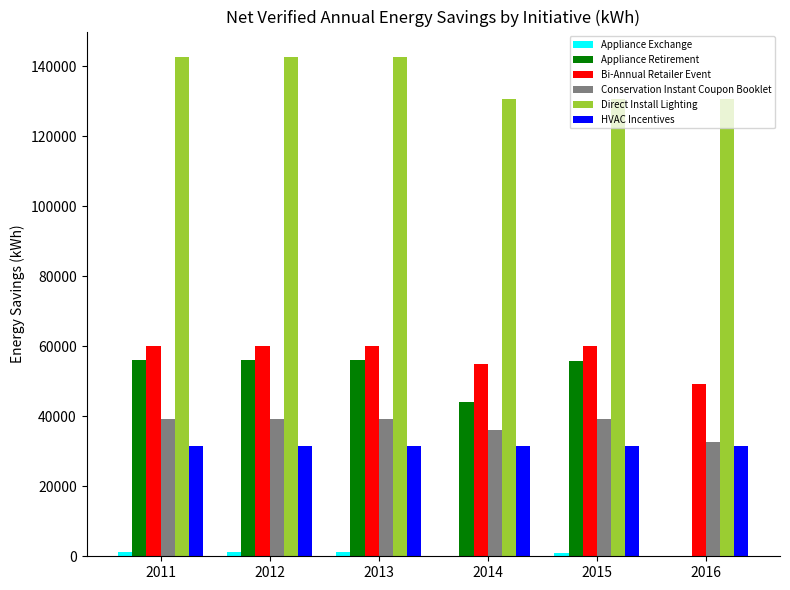

How many distinct data groups are displayed?

6